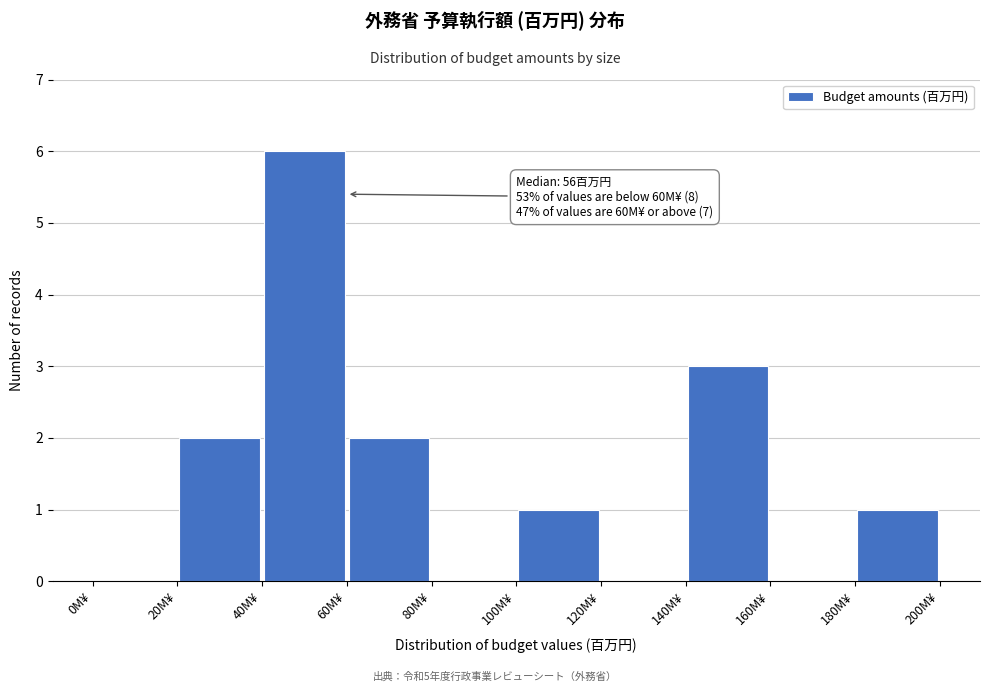

Over which range of the x-axis is the bar tallest?

40 to 60